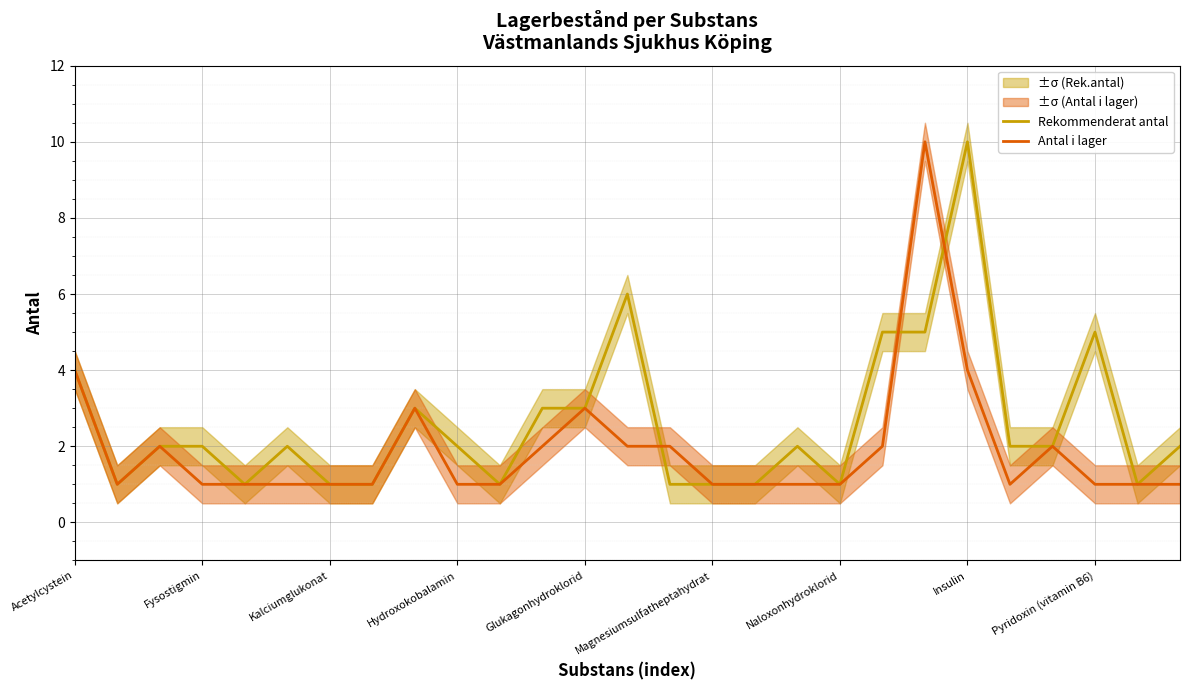

What is the maximum value for Antal i lager?

10